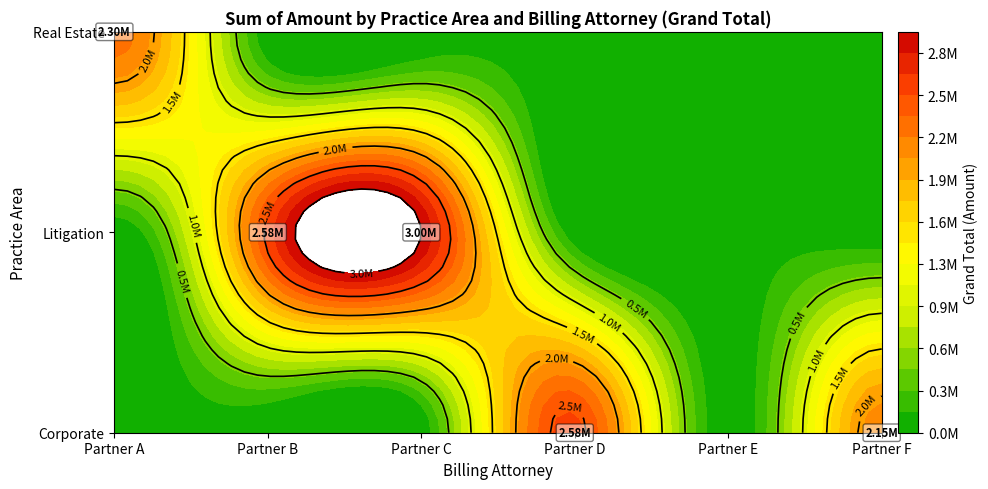

Rank the series by their average value, from highest to lowest.

Litigation, Corporate, Real Estate